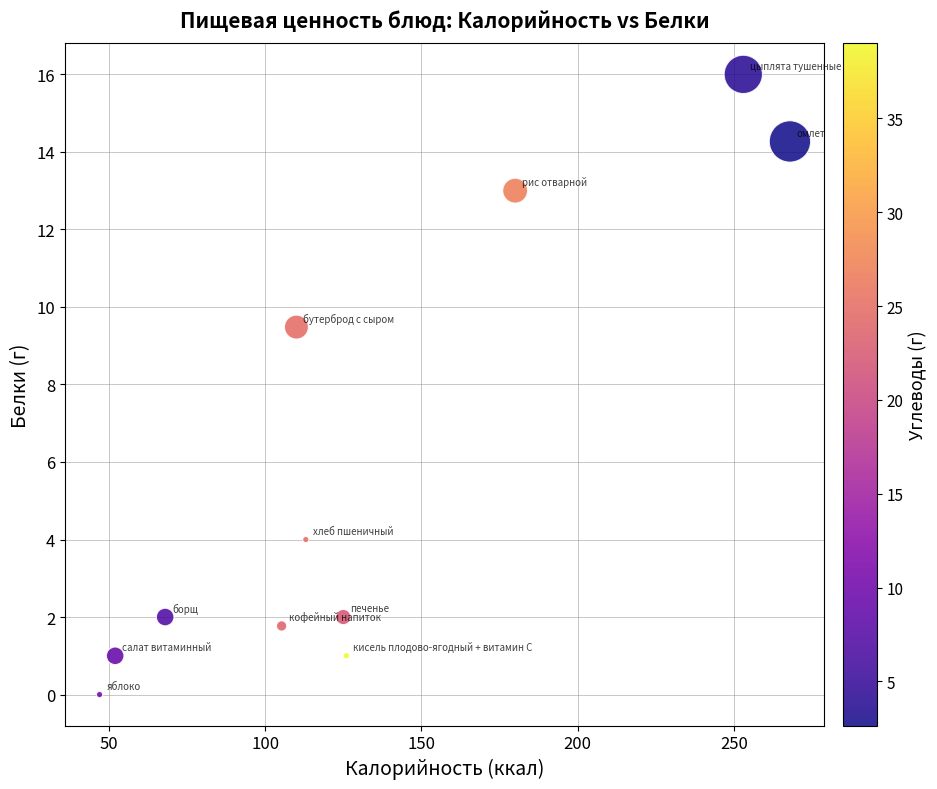

What Y value in the scatter plot is closest to 8?

9.5